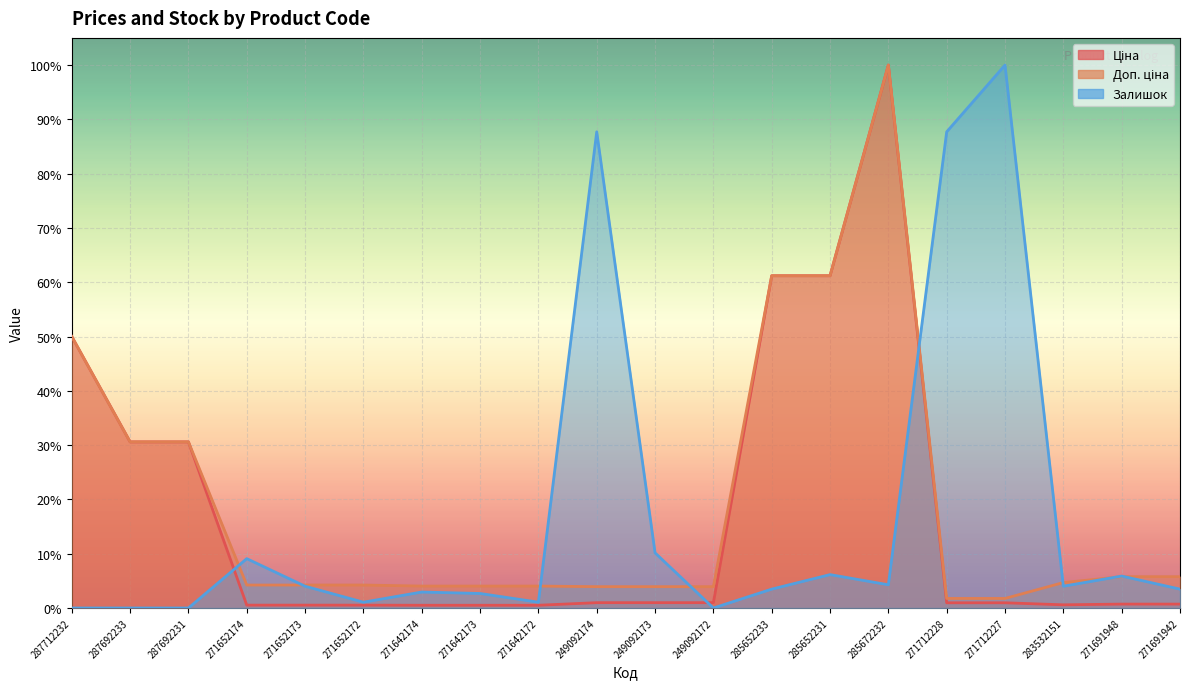

What is the spread (max minus min) of values at 271712228?

0.9